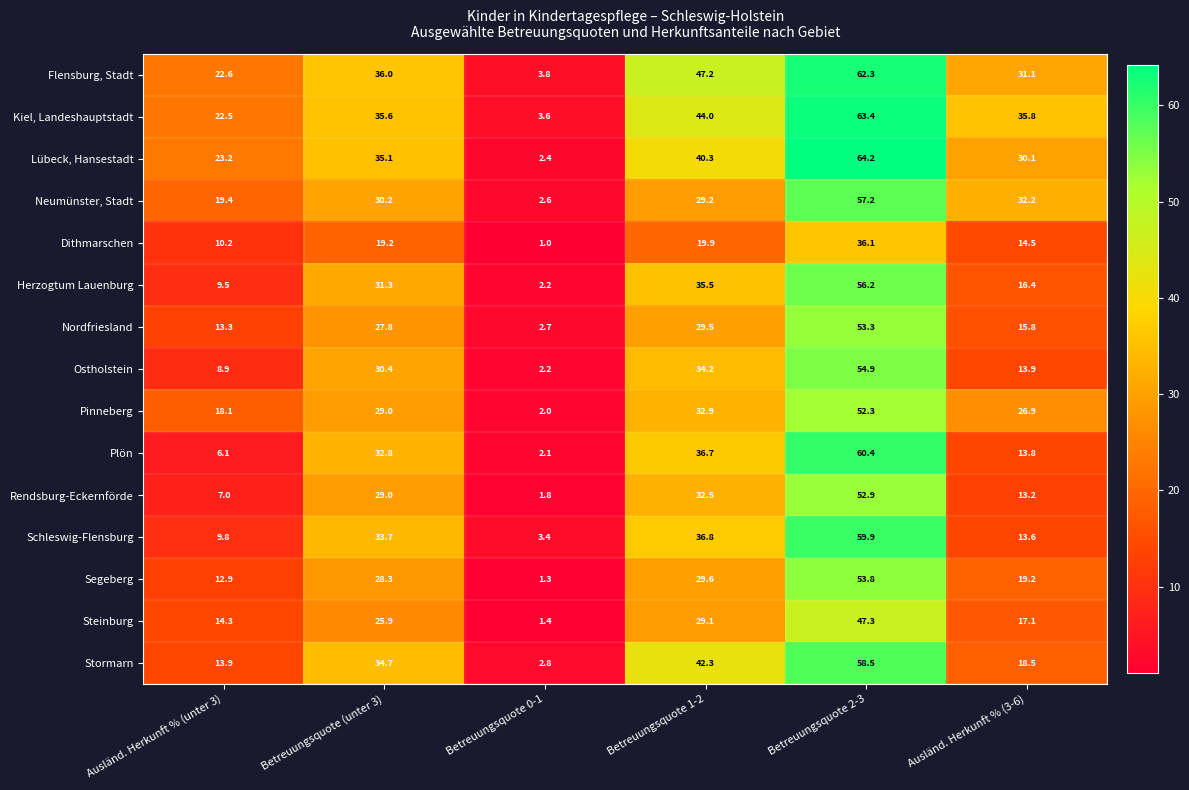

What is the difference between the highest and lowest values at Ausländ. Herkunft % (unter 3)?

17.1